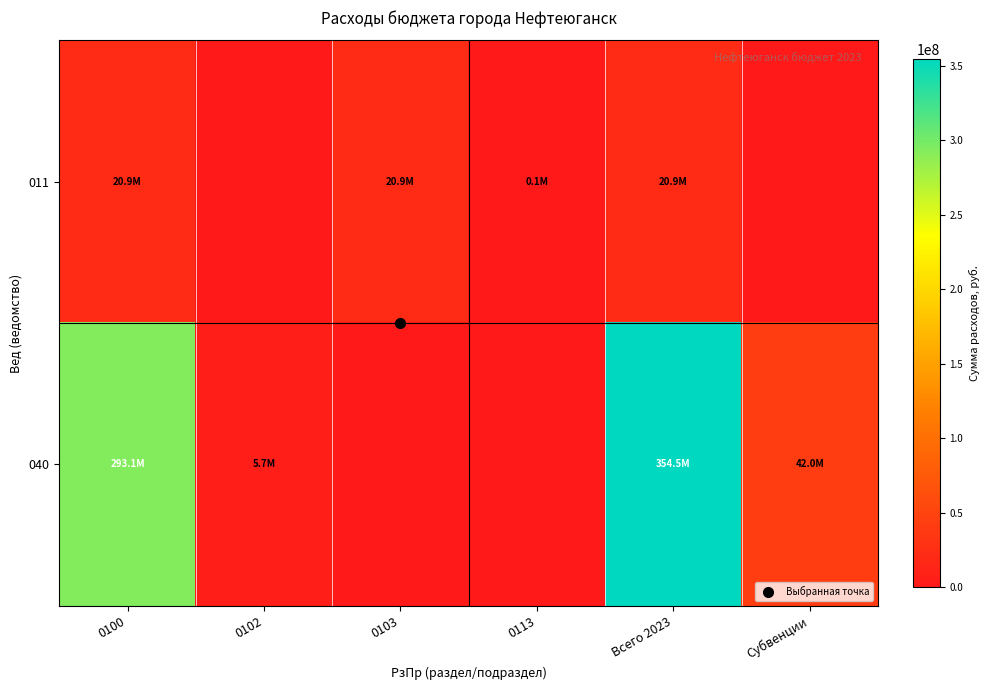

At how many categories does at least one series exceed 238910556?

2